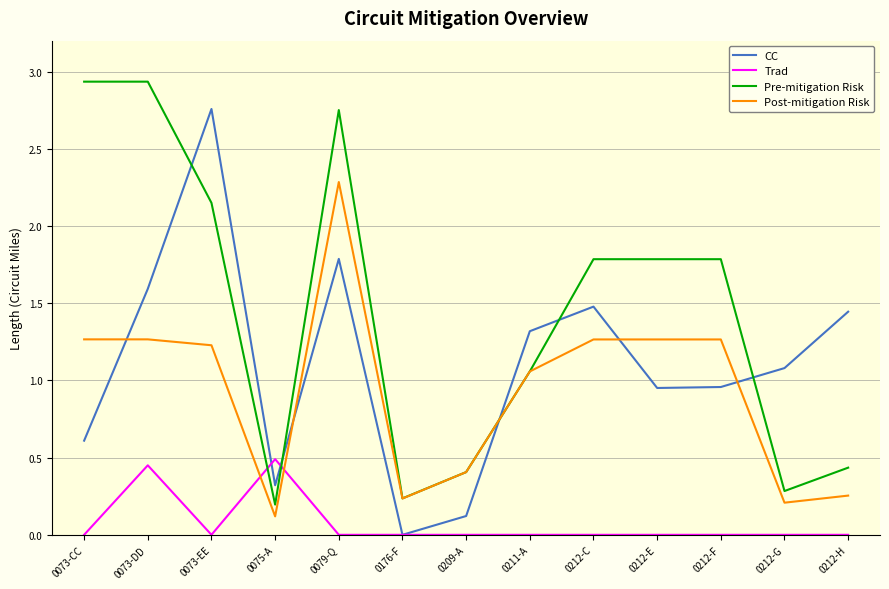

Which series ends up on top after the final intersection of Trad and Post-mitigation Risk?

Post-mitigation Risk